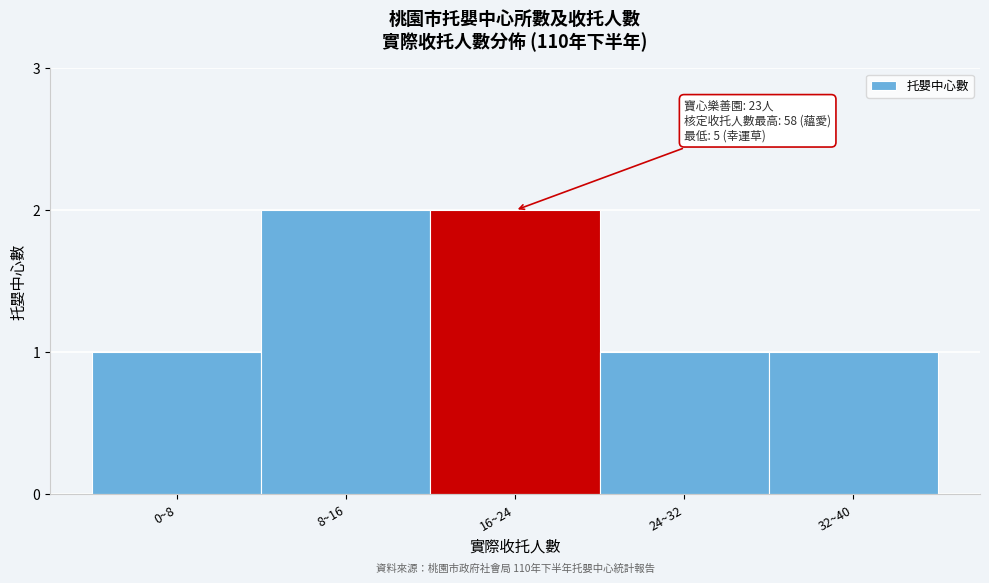

Reading right to left, list all the values displayed in this chart.

1	1	2	2	1